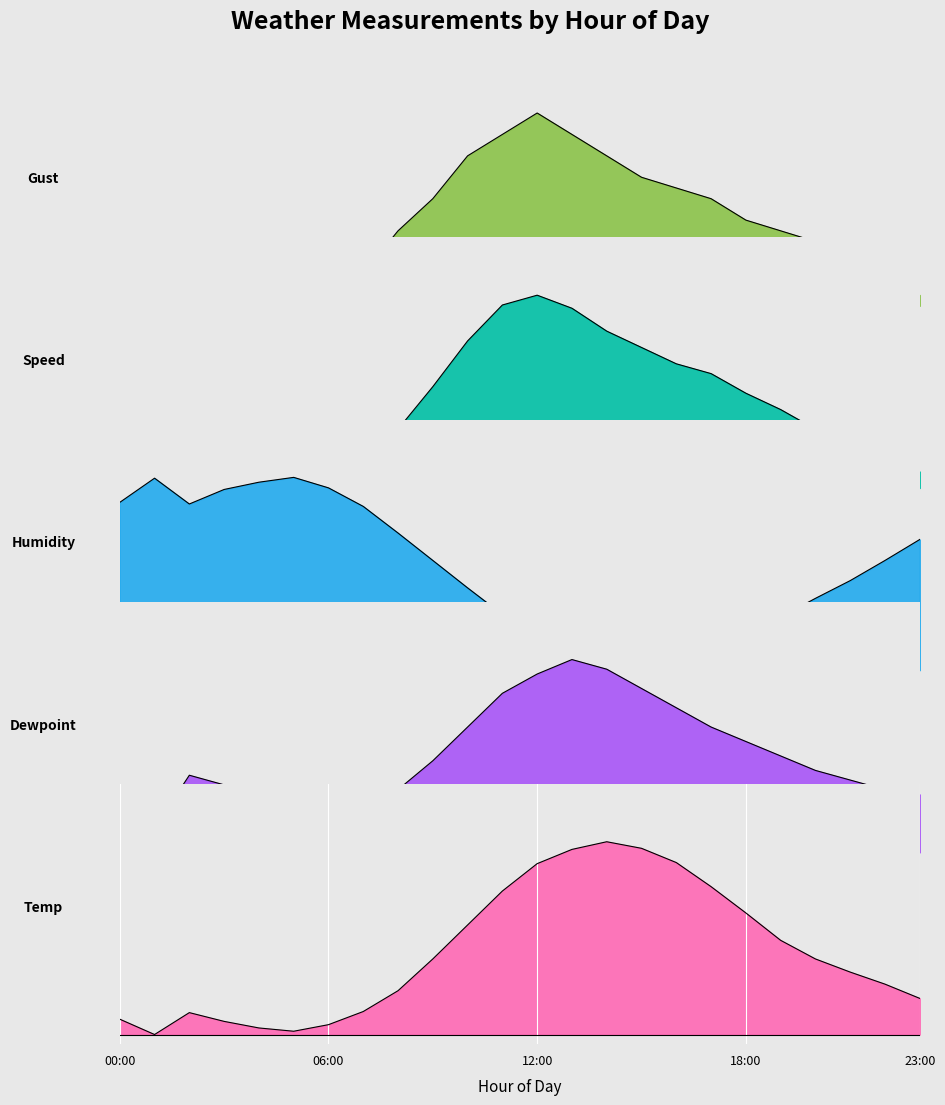

What position from the right is 16?

8